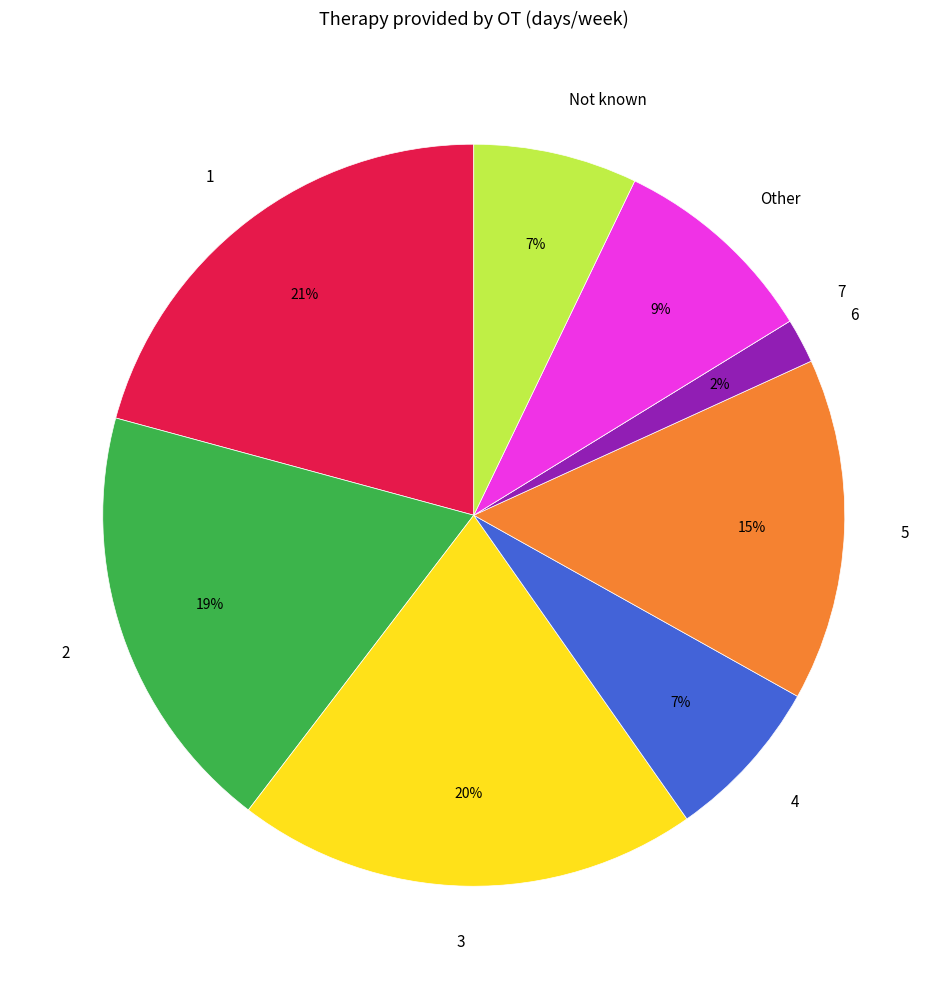

To the nearest percent, what is the difference between the largest and smallest slice percentages?

21%